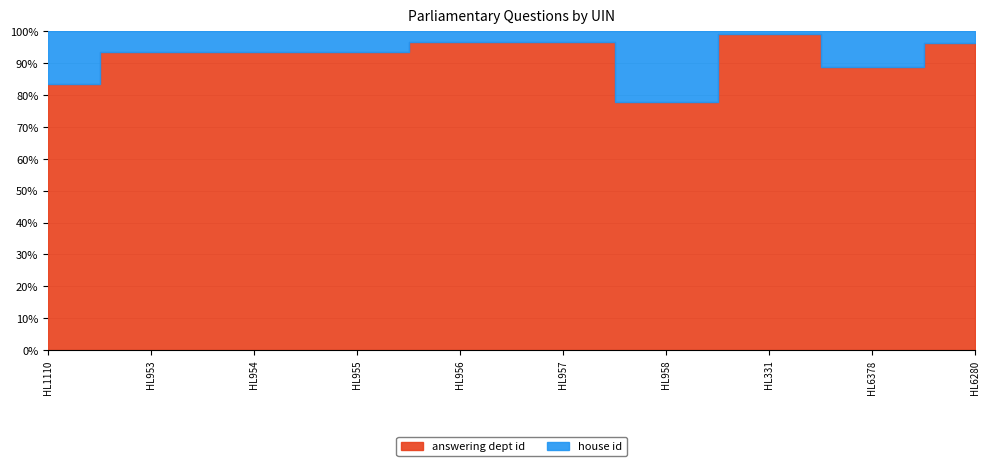

Is it true that answering dept id equals 24 at HL957?

False